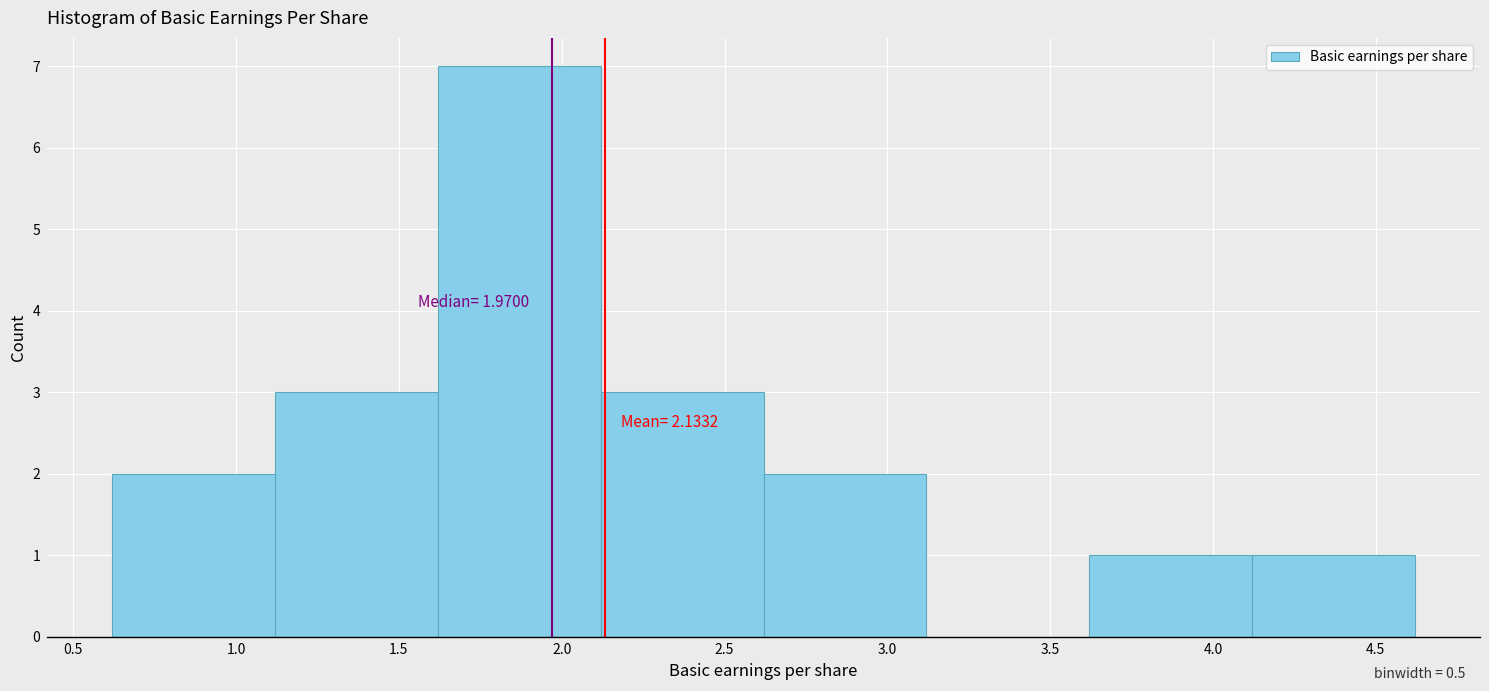

Which range on the x-axis has the tallest bar?

1.62 to 2.12